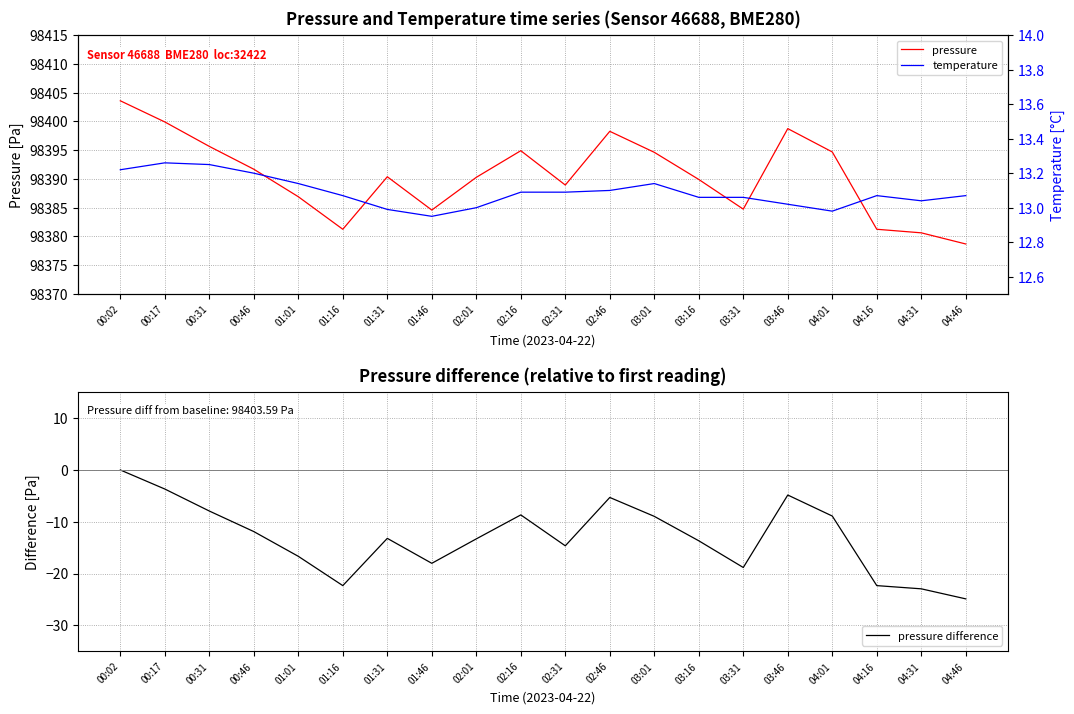

What is the difference between the maximum and minimum values in the temperature series?

0.3